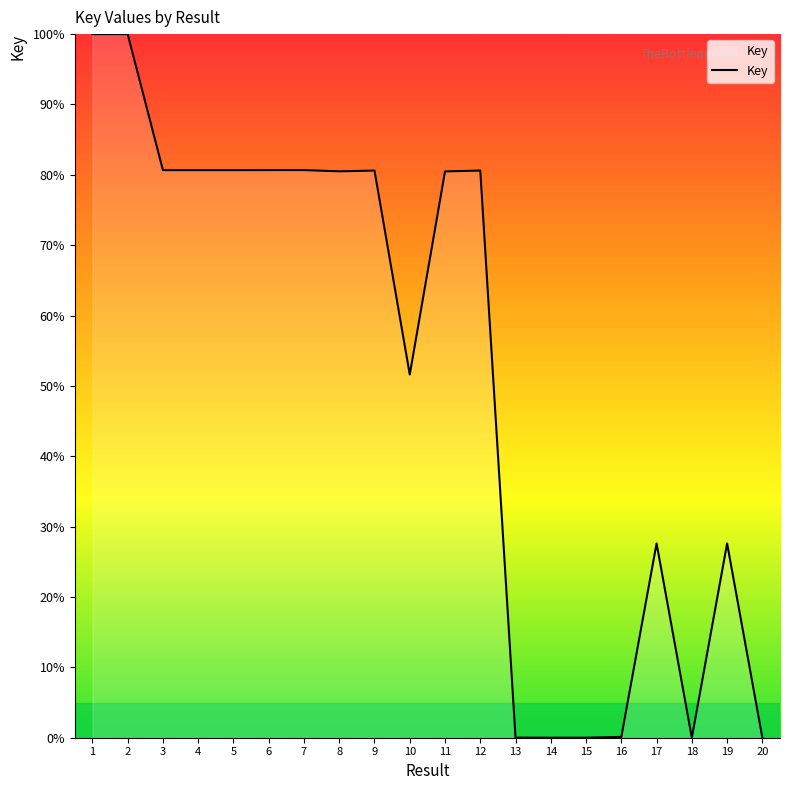

What is the difference between the maximum and minimum values?

100.0